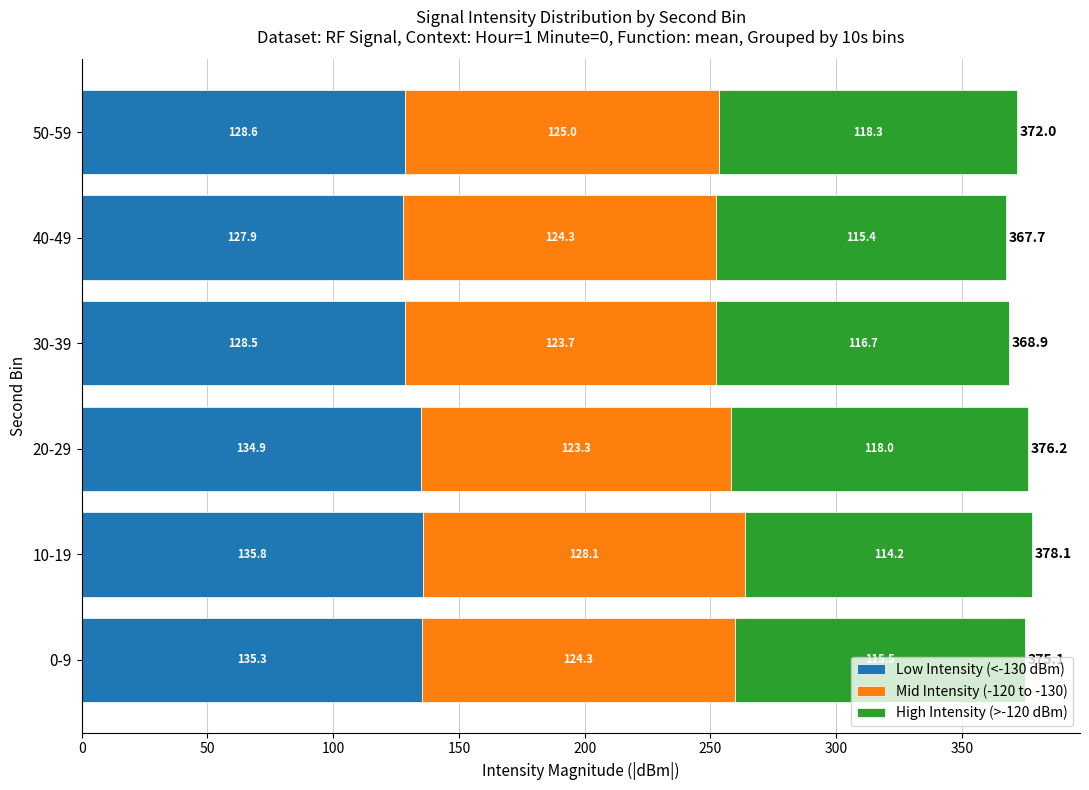

Is it true that Low Intensity (<-130 dBm) equals 135.3 at 0-9?

True